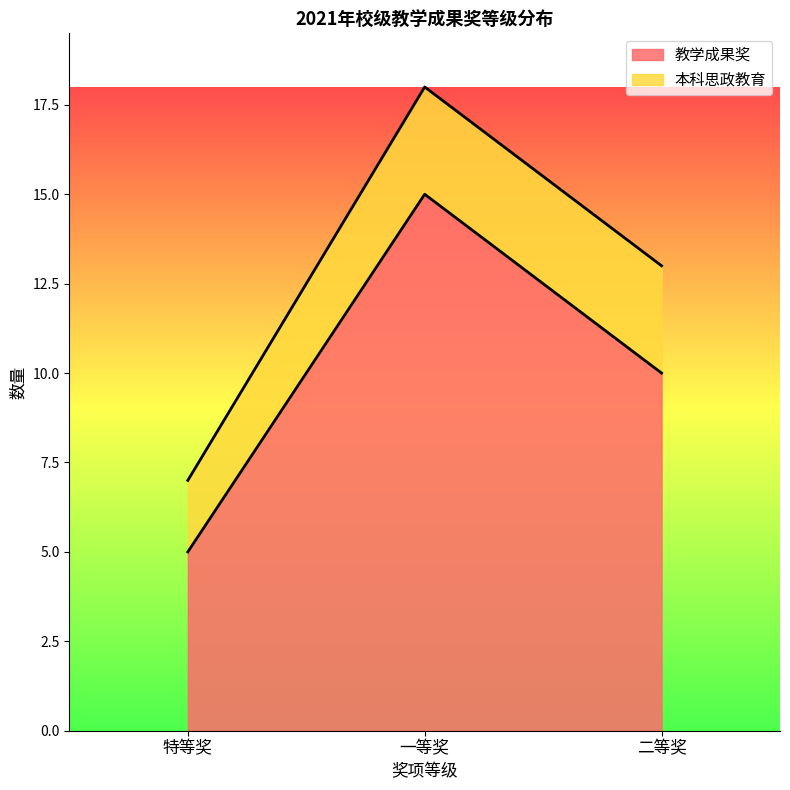

Reading left to right, what are the values for 教学成果奖?

特等奖=5	一等奖=15	二等奖=10